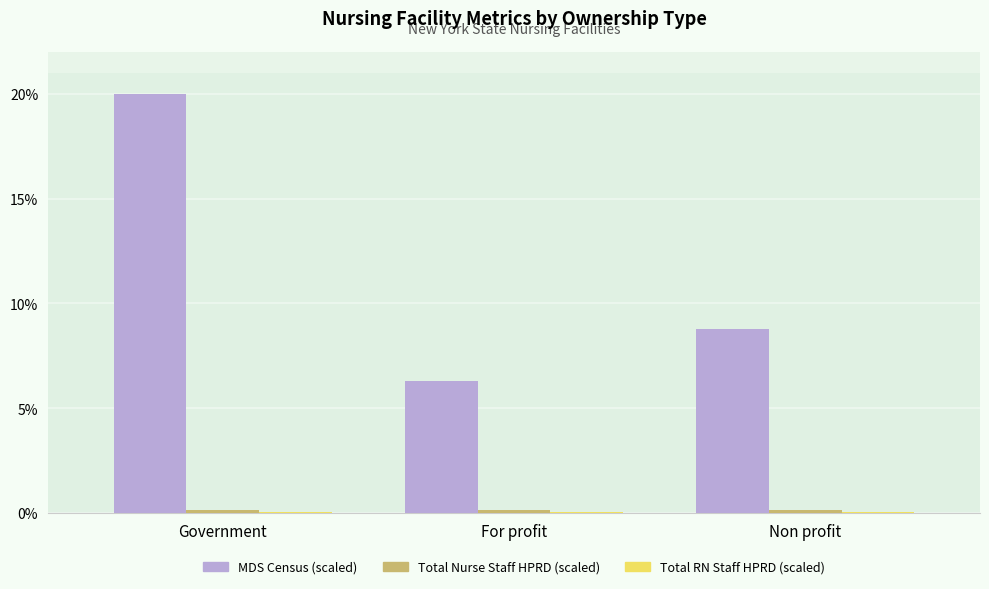

Which series changed the most between For profit and Non profit?

MDS Census (scaled)